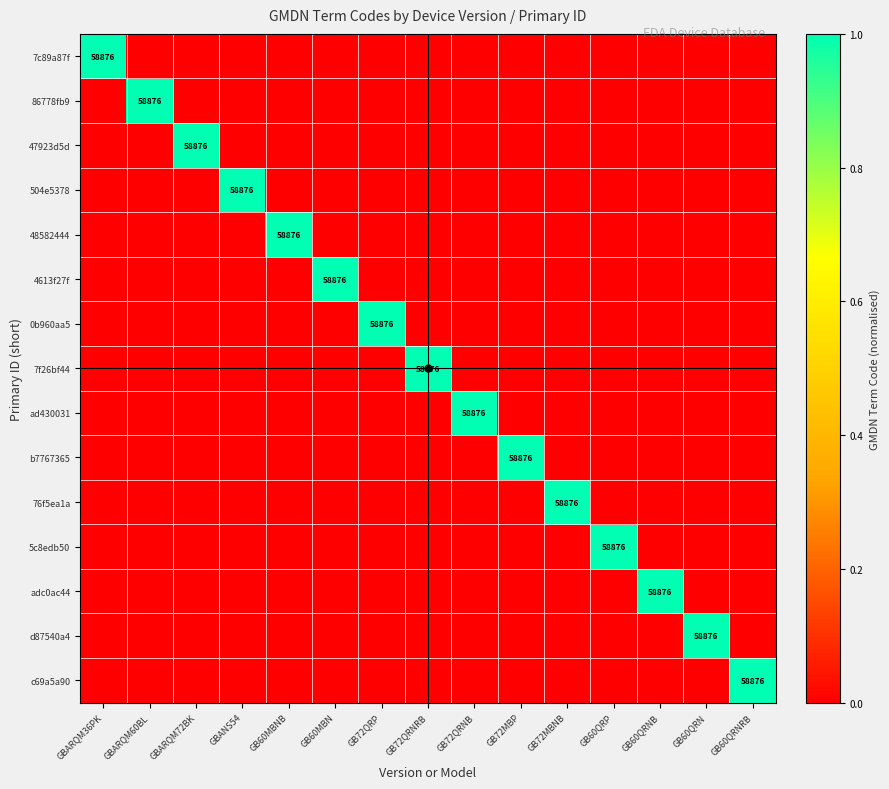

How many ad430031 values are between 0 and 1?

15